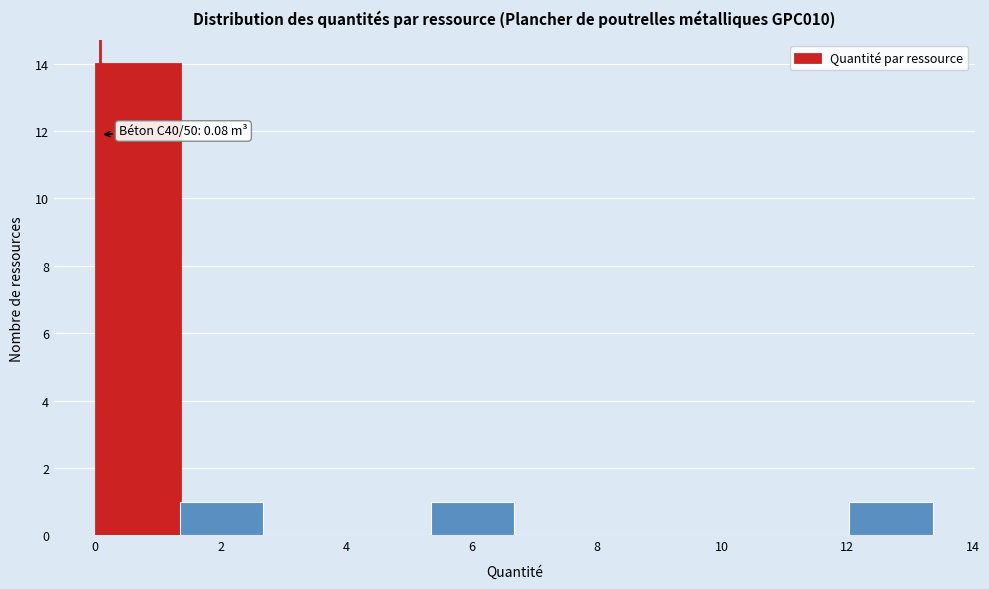

Over which range of the x-axis is the bar tallest?

0.0 to 1.4